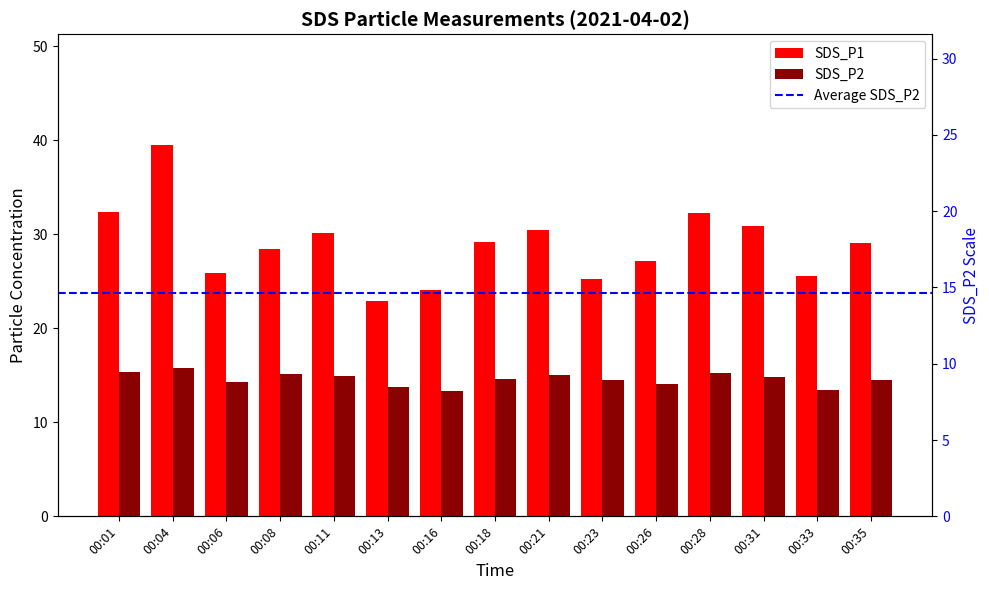

Reading left to right, transcribe all the data shown in this chart.

SDS_P1: 32.4	39.5	25.9	28.5	30.2	22.9	24.1	29.2	30.4	25.2	27.2	32.2	30.9	25.6	29.1
SDS_P2: 15.3	15.8	14.2	15.2	15.0	13.8	13.3	14.6	15.0	14.5	14.1	15.3	14.8	13.5	14.5